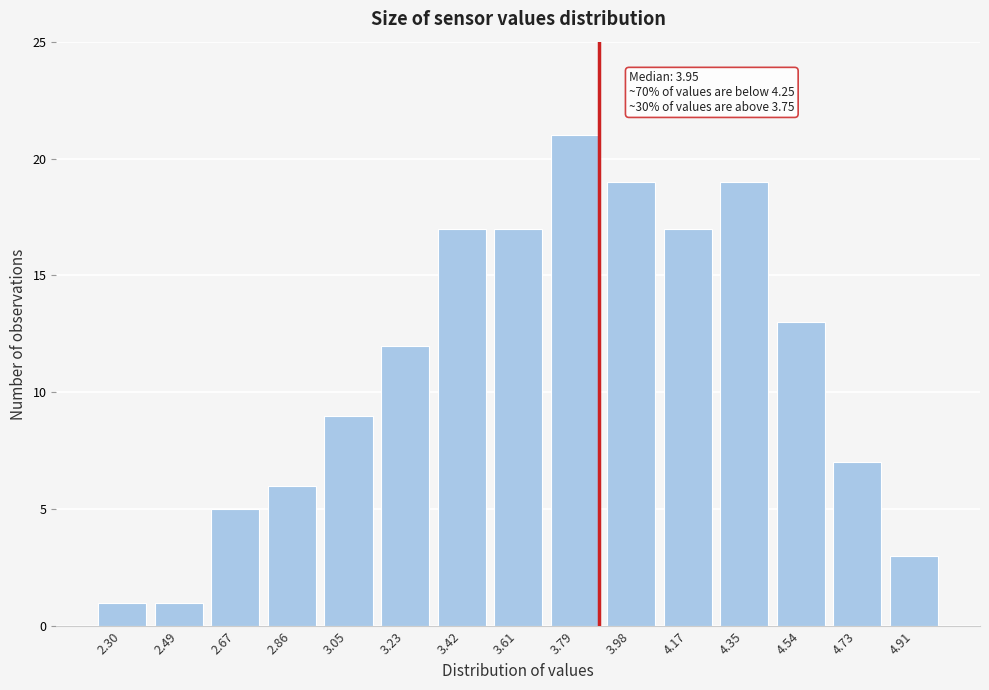

Reading left to right, what are all the values shown in this chart?

1	1	5	6	9	12	17	17	21	19	17	19	13	7	3